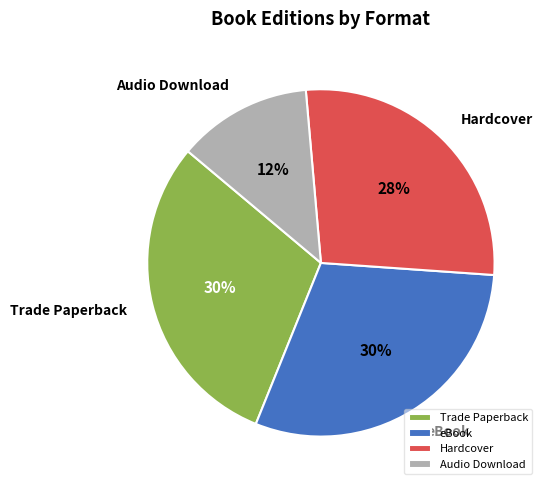

The Hardcover slice represents 42% of the pie. True or false?

False